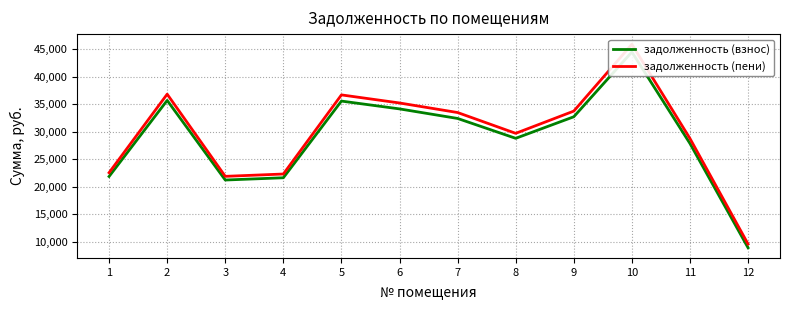

At which label does задолженность (пени) reach its minimum?

12